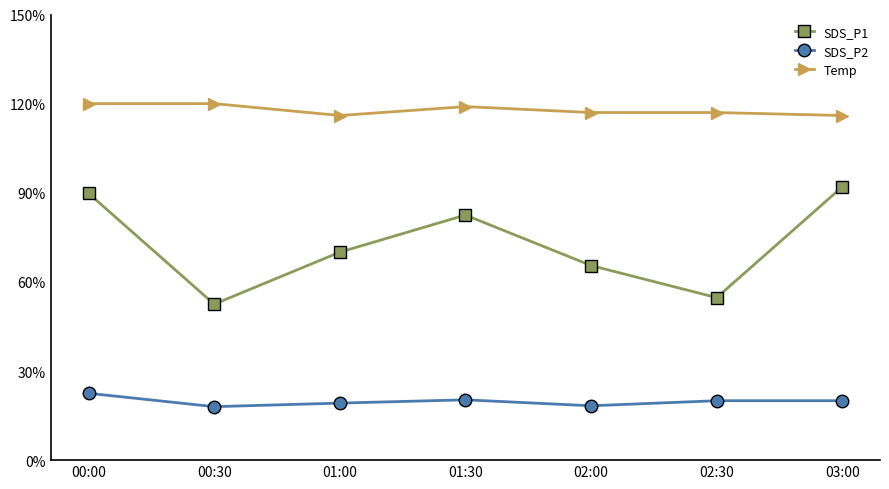

At which label does SDS_P2 first exceed 2?

00:00